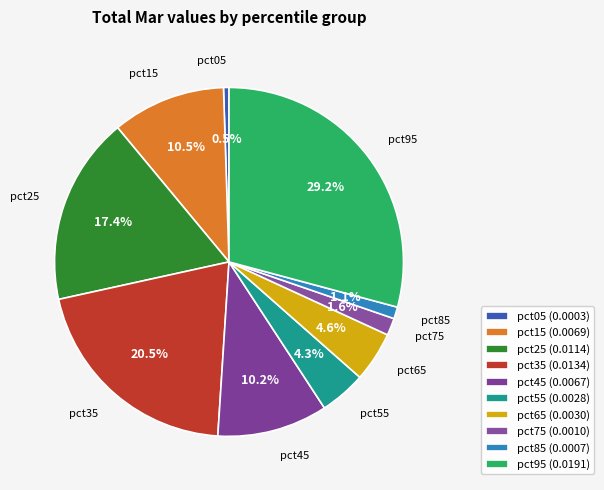

To the nearest percent, what is the average slice percentage?

10%